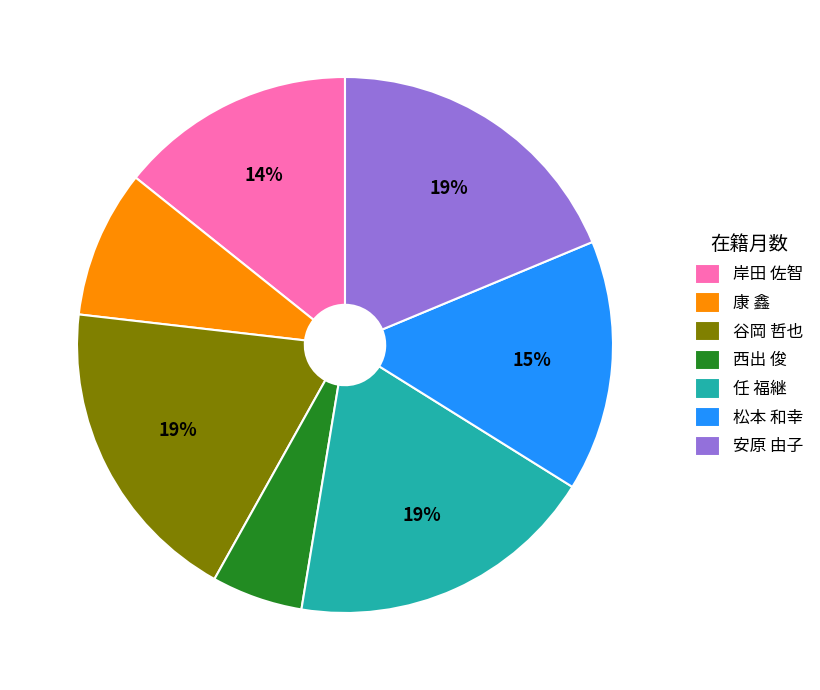

Do 康 鑫 and 谷岡 哲也 together represent more than half of the pie?

No